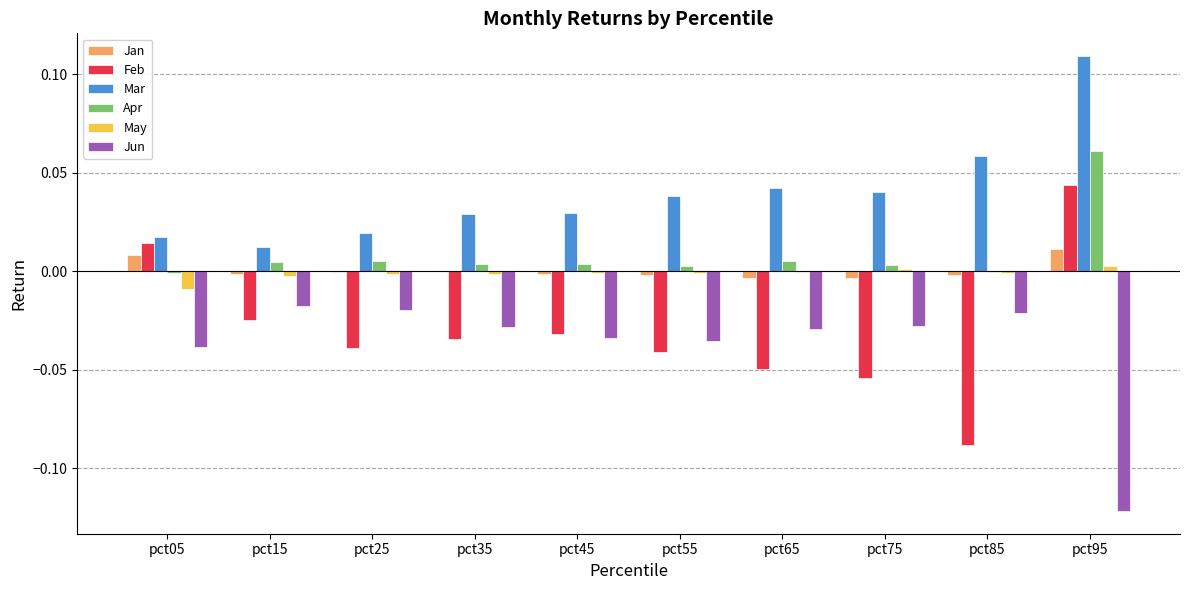

Where is Feb nearest to the value 0?

pct05